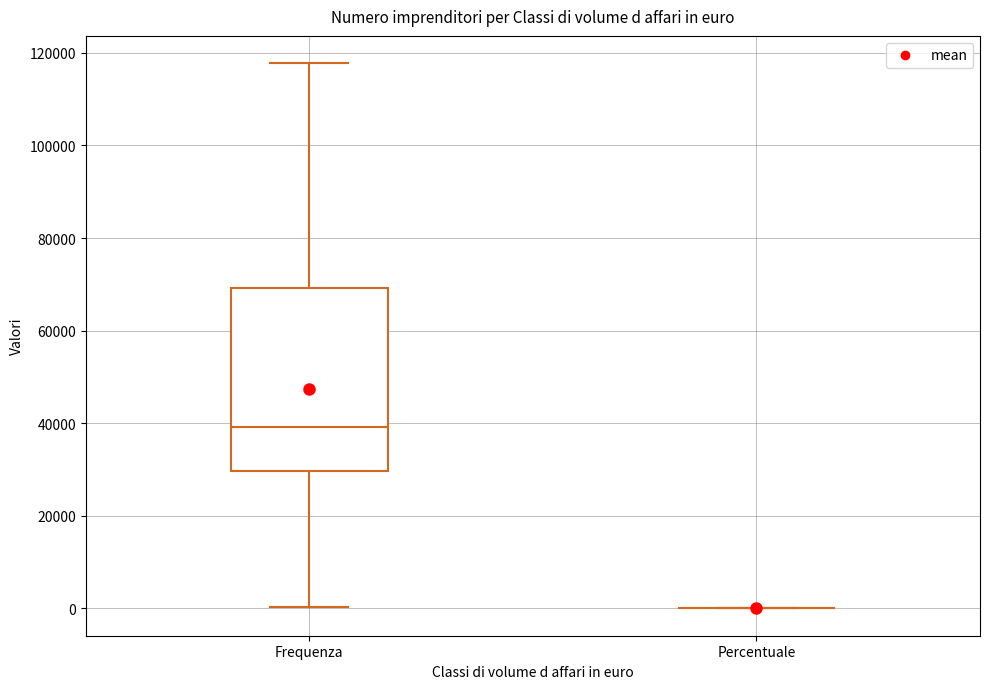

Reading left to right, transcribe this box plot: for each box, give where its median line is, the range the box spans, and where its two whiskers end, as read against the y-axis. The values are not printed on the chart, so give them approximately, as read against the axis.

Frequenza: median 40000, box 30000 to 70000, whiskers 0 to 118000
Percentuale: box collapsed to a line at 0, whiskers 0 to 0